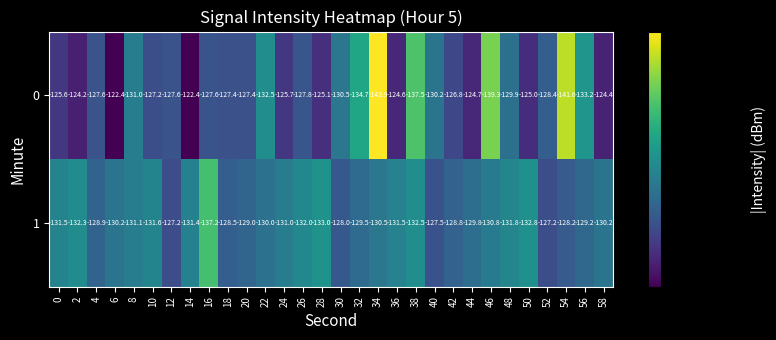

What is the total value across all series at 56?

-262.4